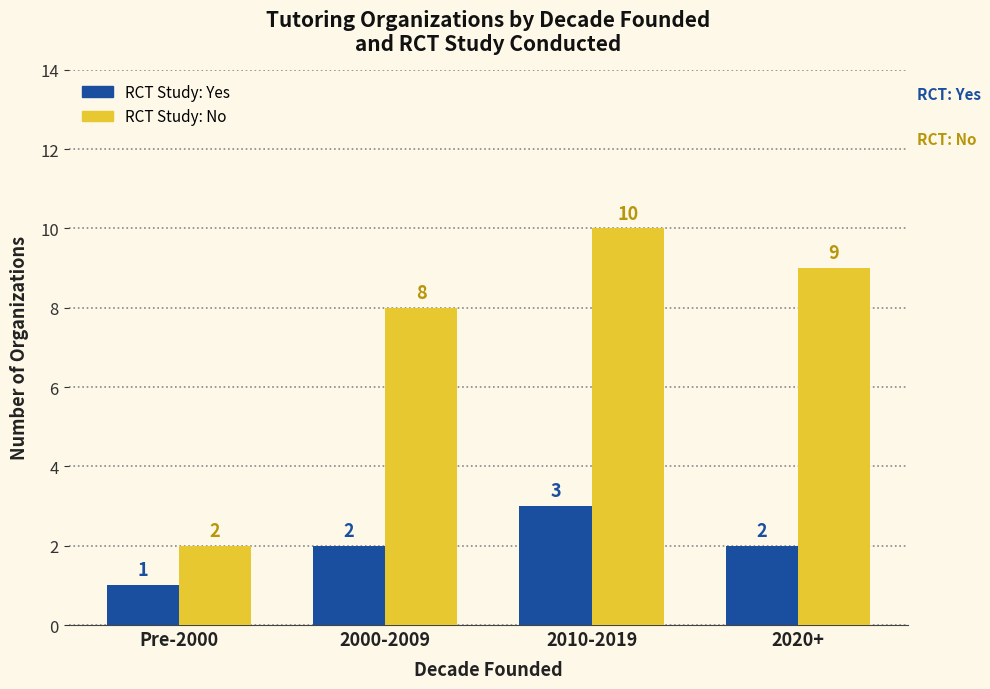

At which category does the chart reach its peak across all series?

2010-2019